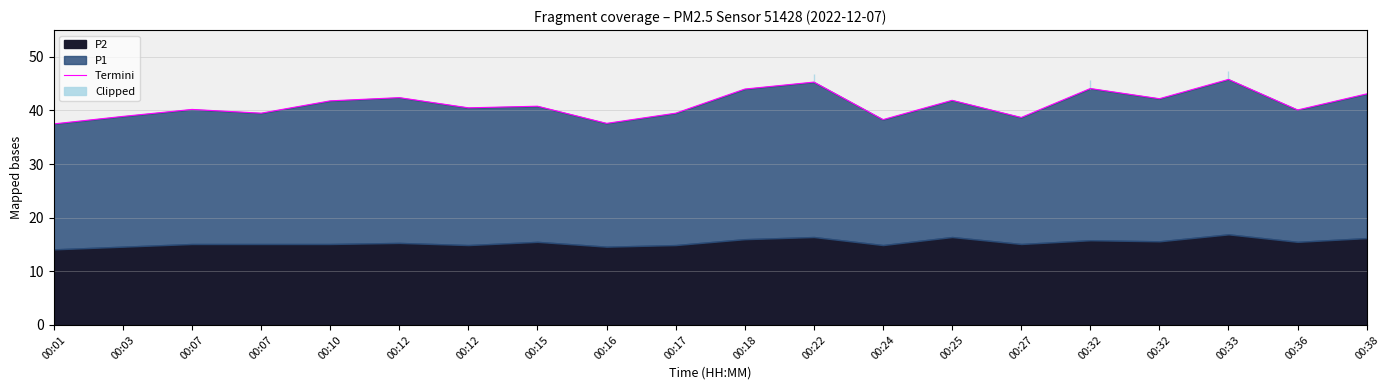

Where does the data first go above 40?

00:07